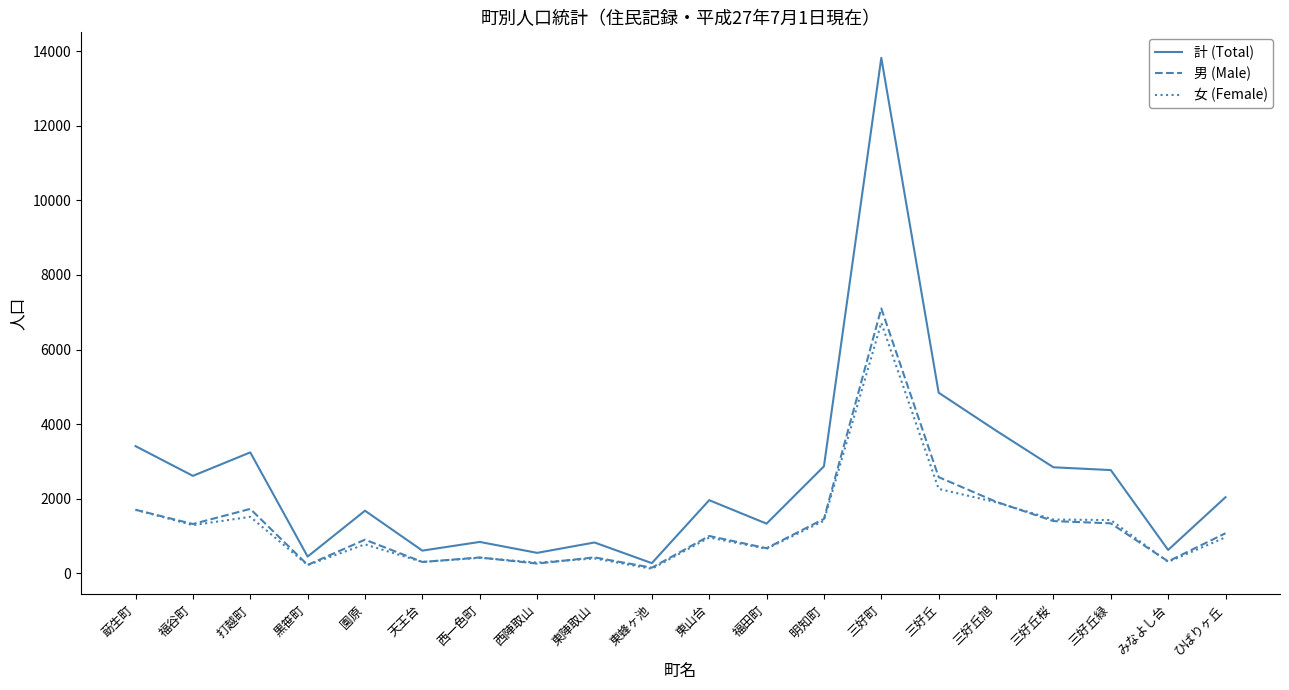

What is the maximum value shown in the chart?

13817